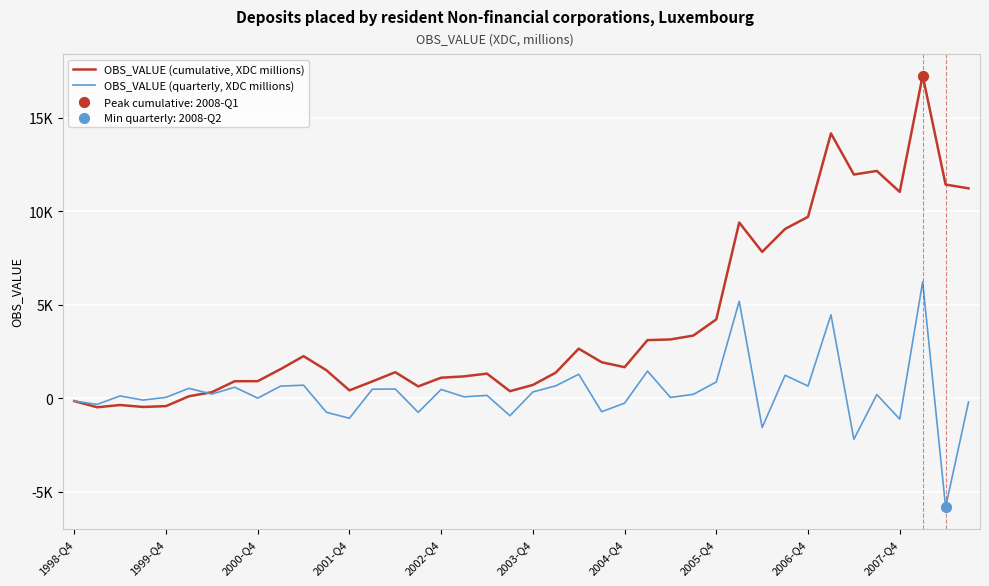

Is this an area chart (filled region under the line)?

No